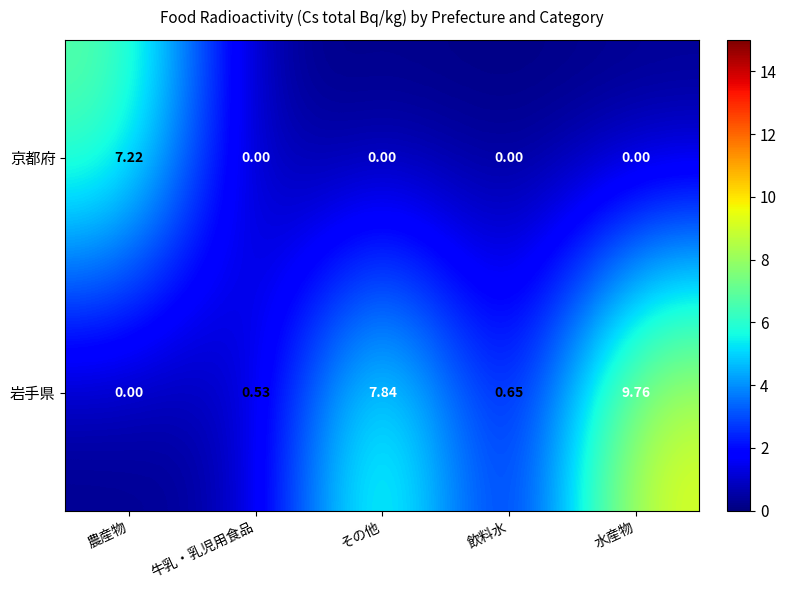

Rank the series by their average value, from highest to lowest.

岩手県, 京都府